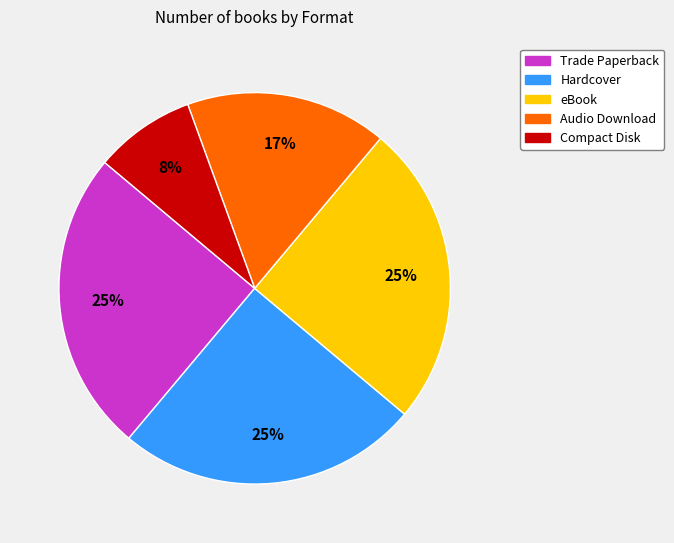

Is the sum of Trade Paperback and Compact Disk greater than half?

No